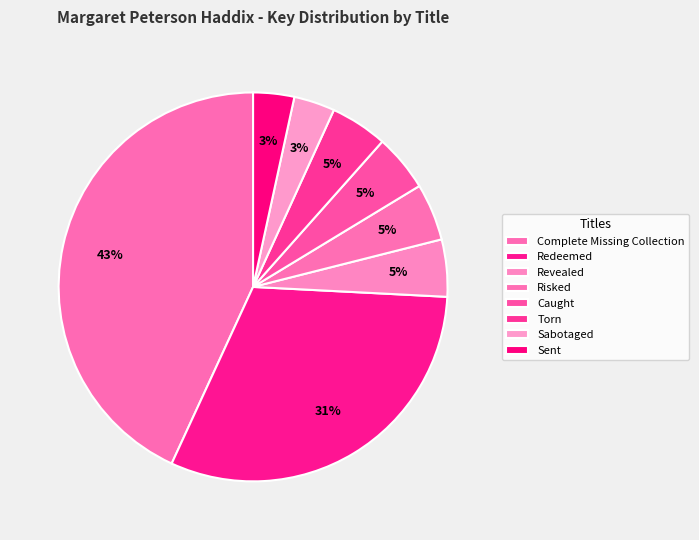

Combined, what portion of the pie is Caught and Sent?

8.2%